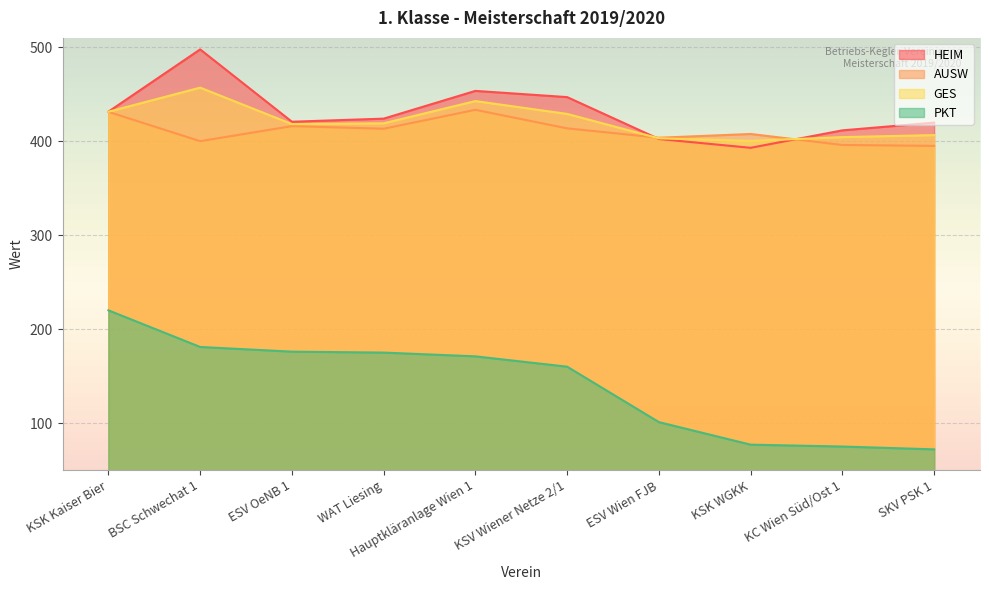

True or false: AUSW and PKT intersect in this chart.

False